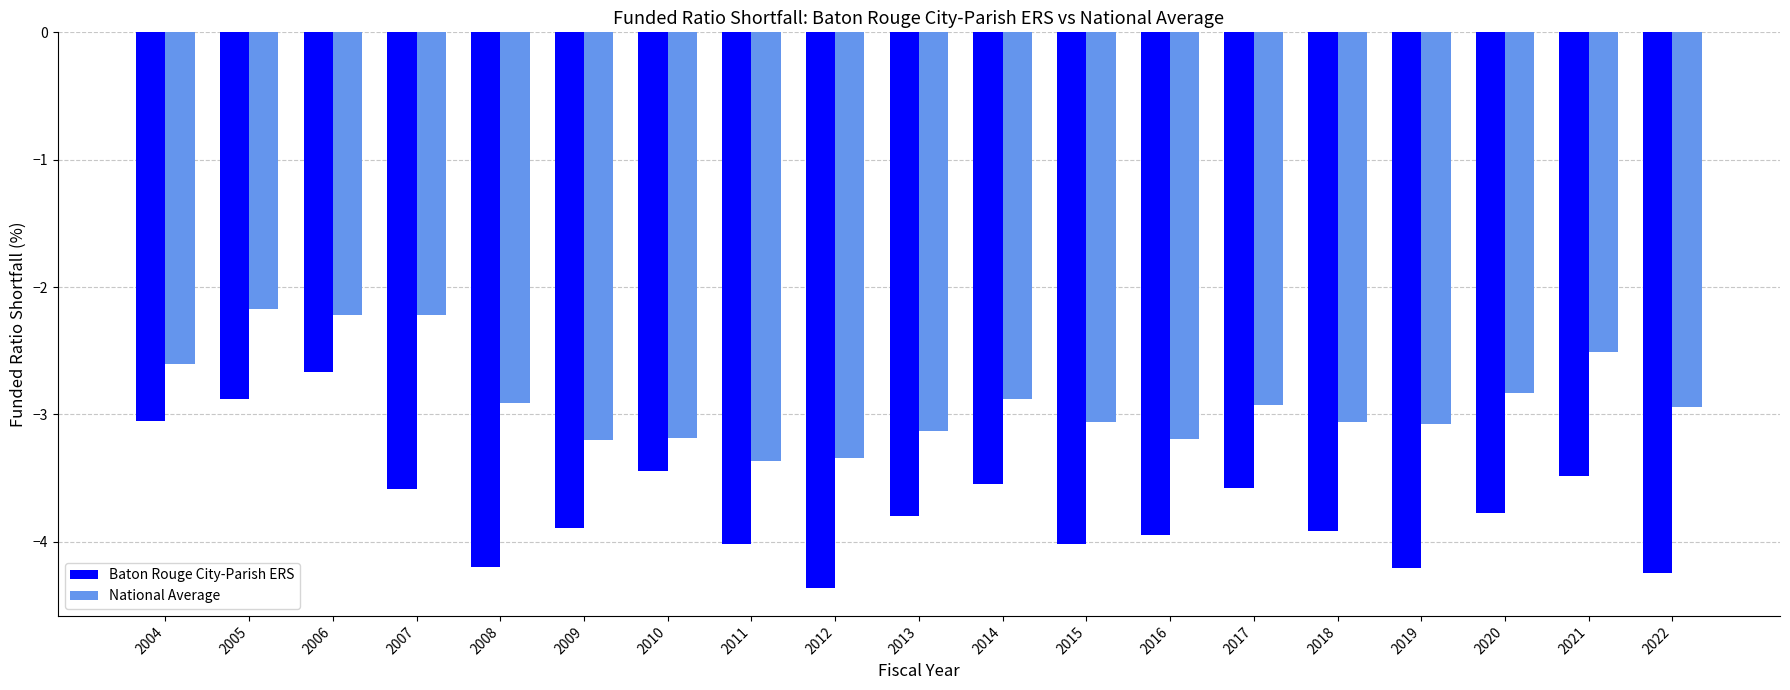

At which label is Baton Rouge City-Parish ERS closest to -3?

2004